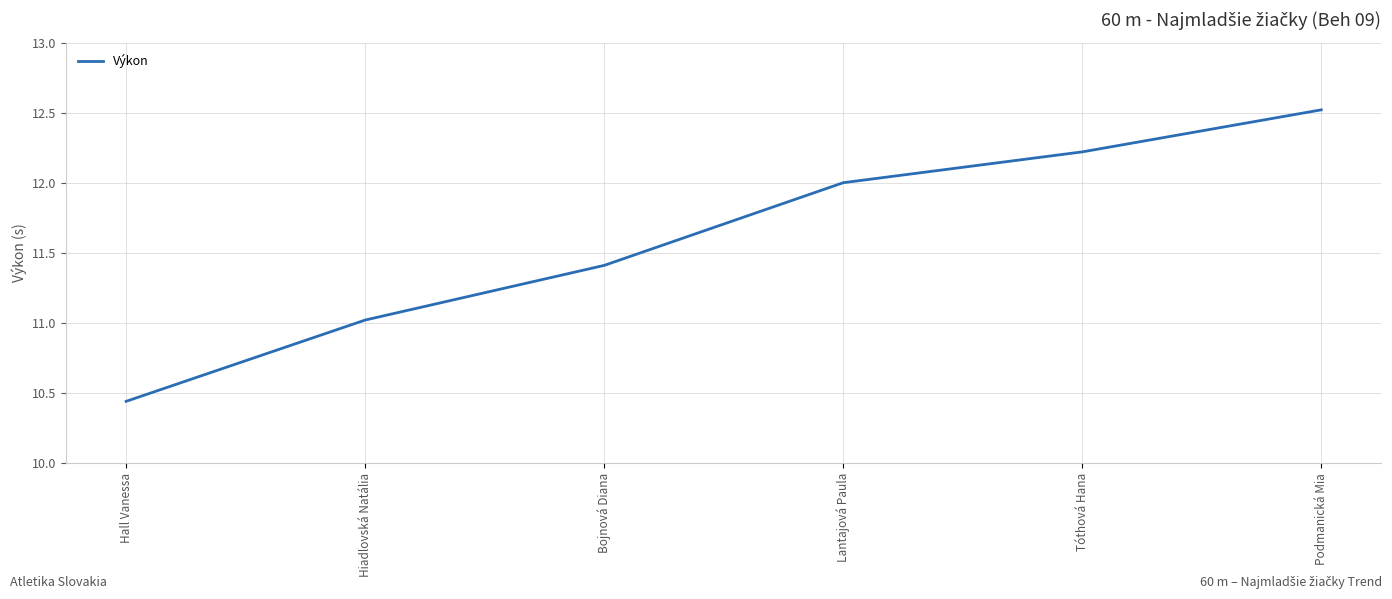

List the labels in order of value, smallest first.

Hall Vanessa, Hiadlovská Natália, Bojnová Diana, Lantajová Paula, Tóthová Hana, Podmanická Mia